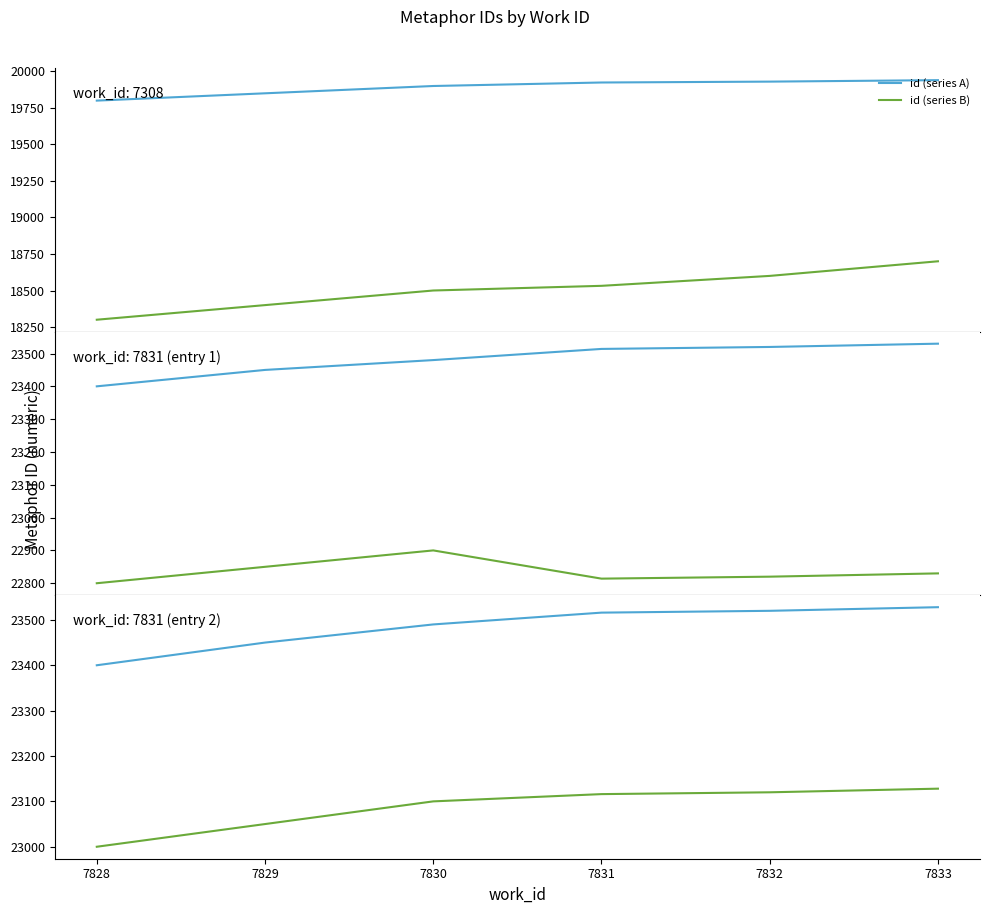

True or false: id (green) and id (blue) intersect in this chart.

False